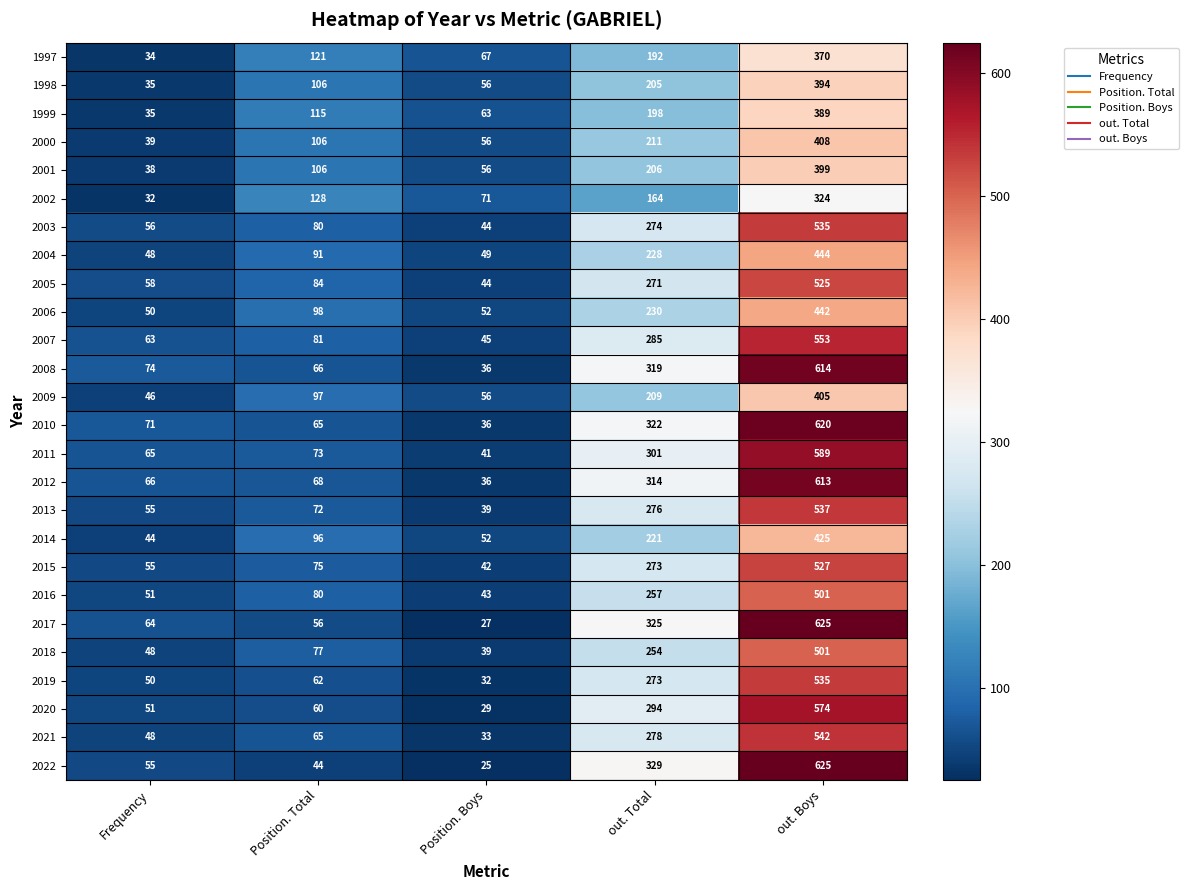

The value of 2006 at Position. Boys is 70. True or false?

False